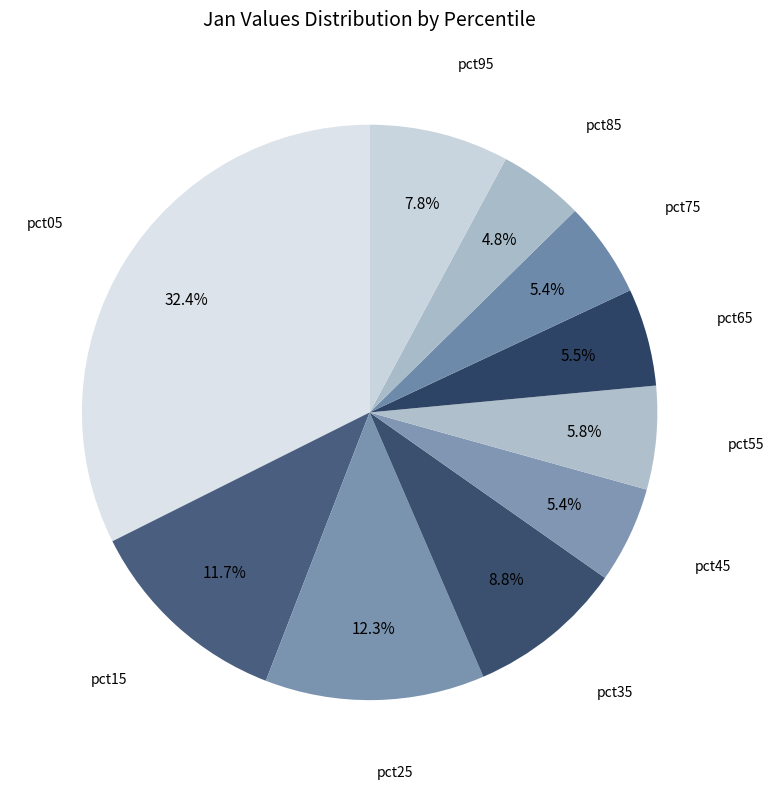

Rank the categories by value from highest to lowest.

pct05, pct25, pct15, pct35, pct95, pct55, pct65, pct45, pct75, pct85